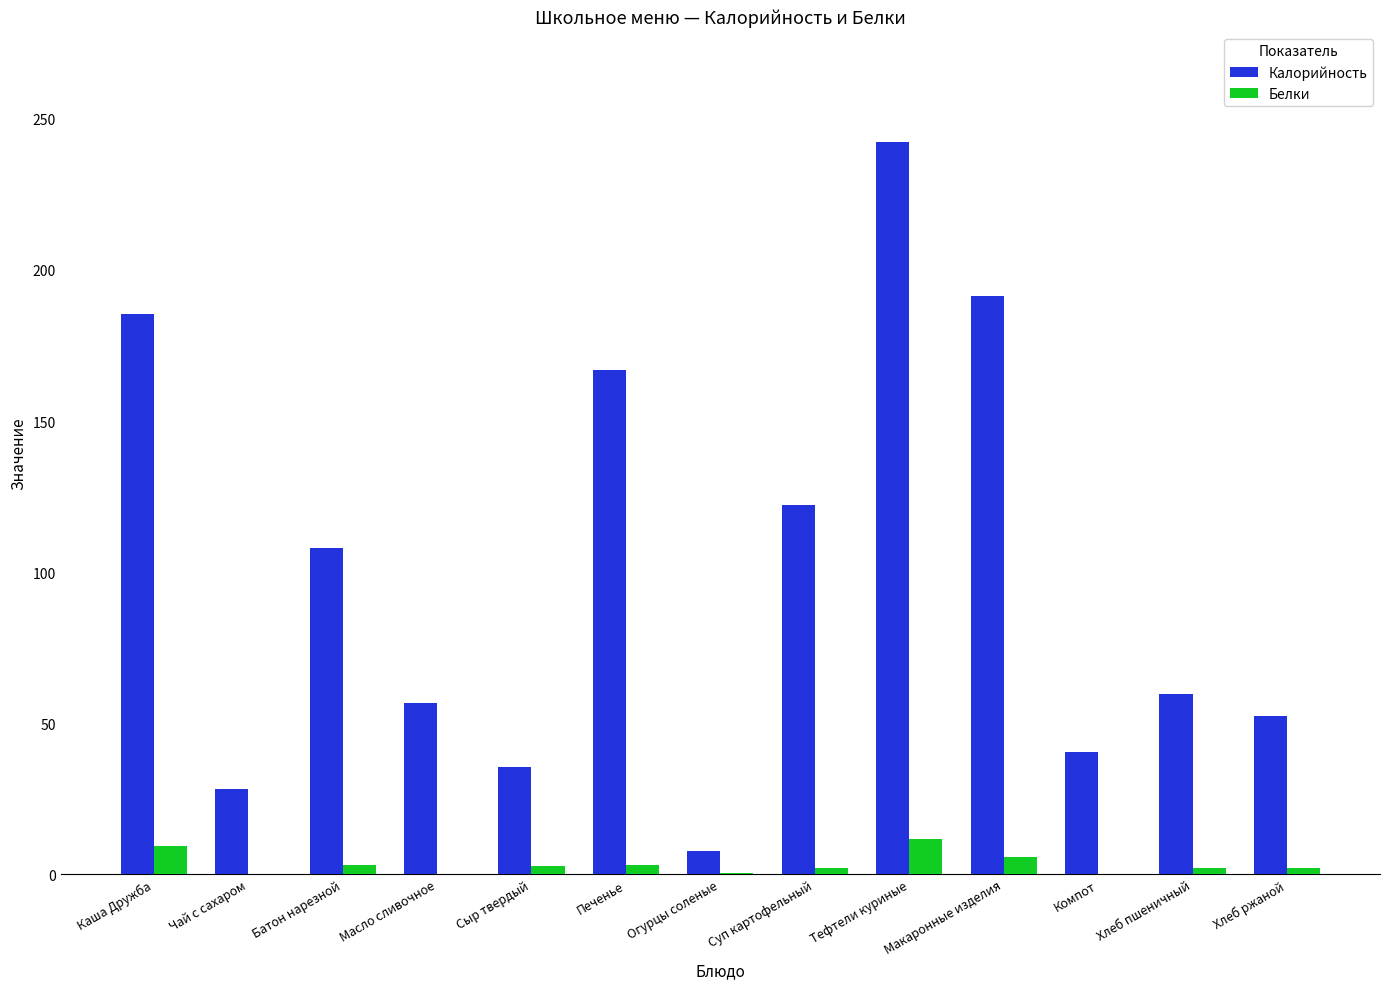

The value of Белки at Чай с сахаром is 0.2. True or false?

True